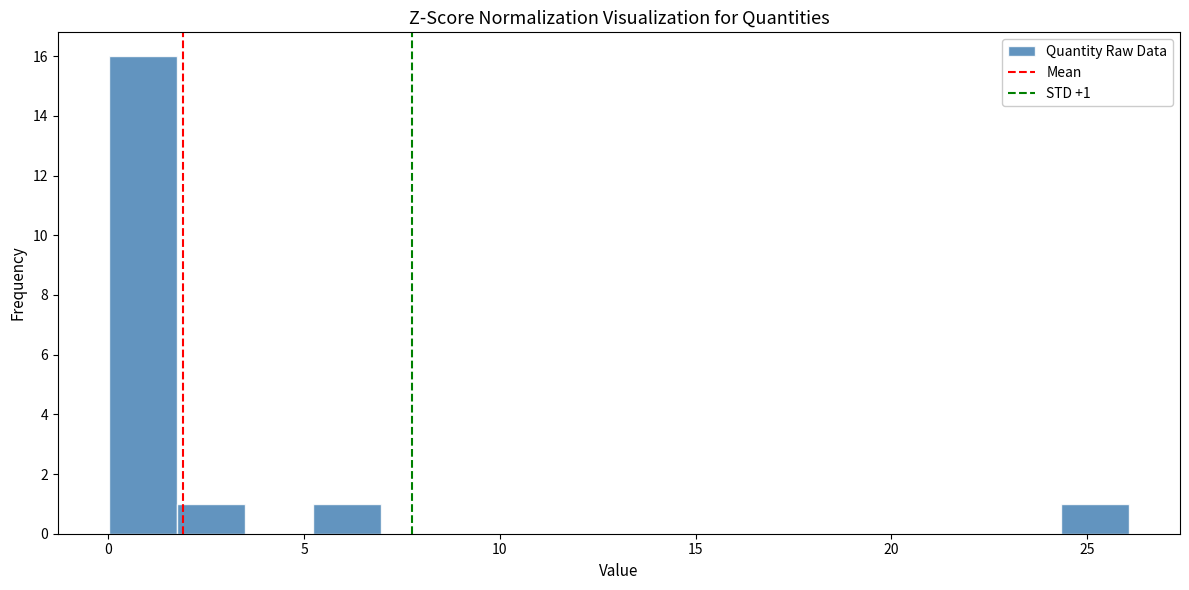

Around what value on the x-axis is the tallest bar? Give the approximate position of its centre, as read against the axis.

1.0